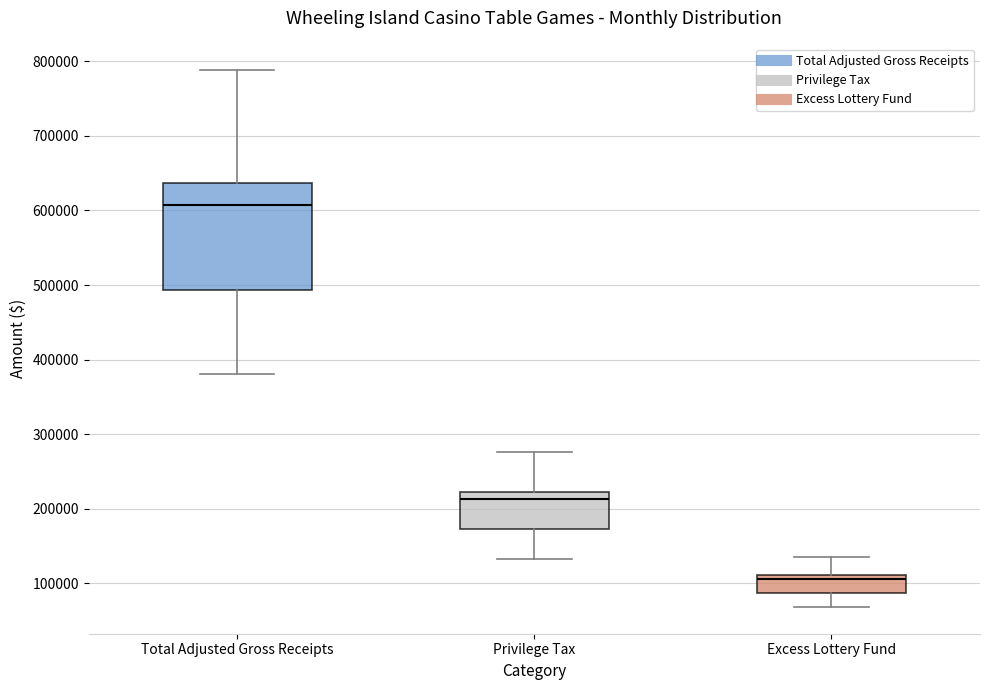

Reading left to right, transcribe this box plot: for each box, give where its median line is, the range the box spans, and where its two whiskers end, as read against the y-axis. The values are not printed on the chart, so give them approximately, as read against the axis.

Total Adjusted Gross Receipts: median 610000, box 490000 to 640000, whiskers 380000 to 790000
Privilege Tax: median 210000, box 170000 to 220000, whiskers 130000 to 280000
Excess Lottery Fund: median 110000 (just below the box's upper edge), box 90000 to 110000, whiskers 70000 to 140000